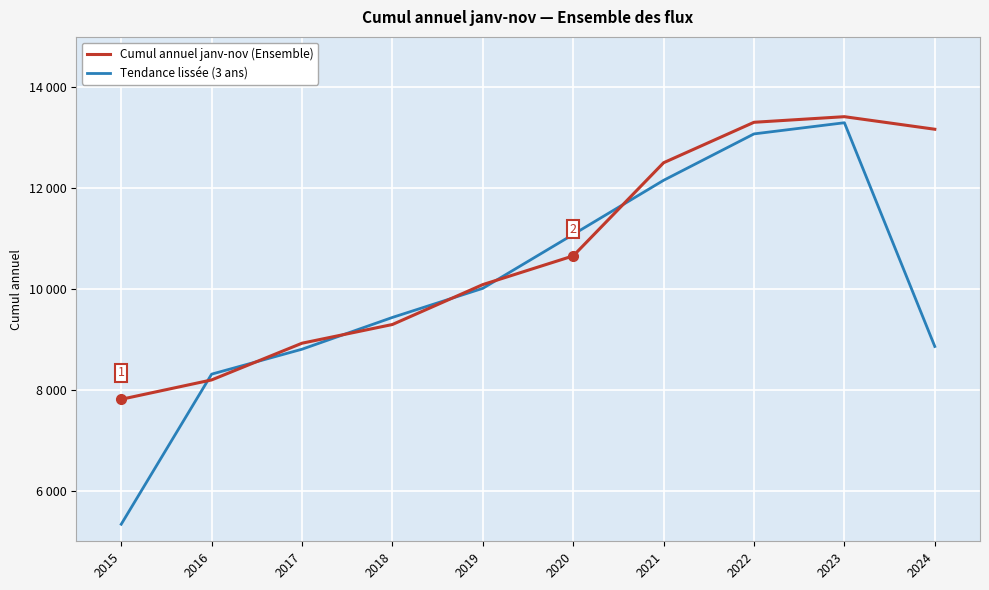

What are all the series names shown in the legend?

Cumul annuel janv-nov (Ensemble), Tendance lissée (3 ans)